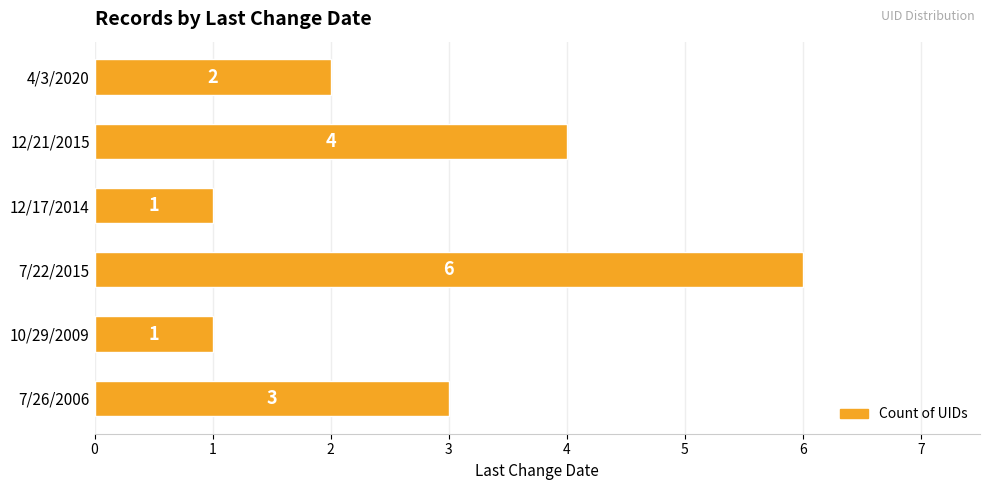

How many values are below 3?

3